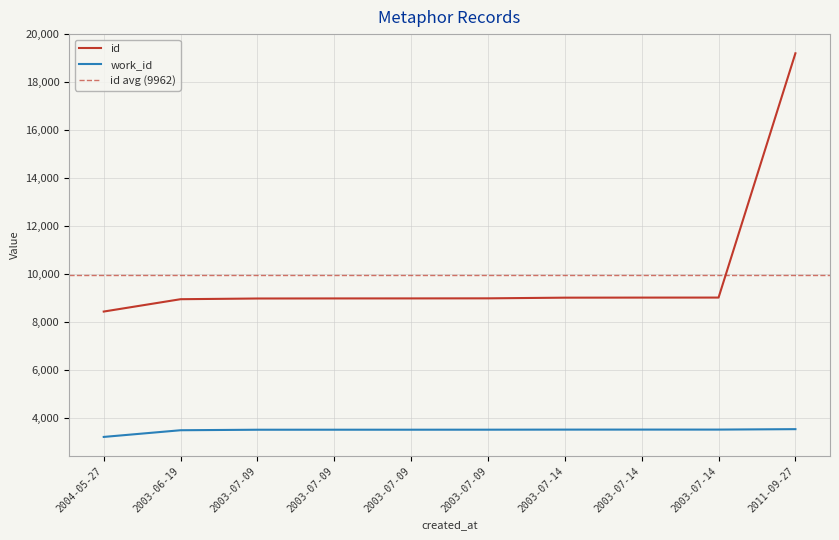

Reading right to left, what are all the values shown in this chart?

id: 19211	9023	9022	9019	8991	8988	8987	8984	8955	8440
work_id: 3535	3517	3517	3516	3513	3512	3512	3511	3490	3211